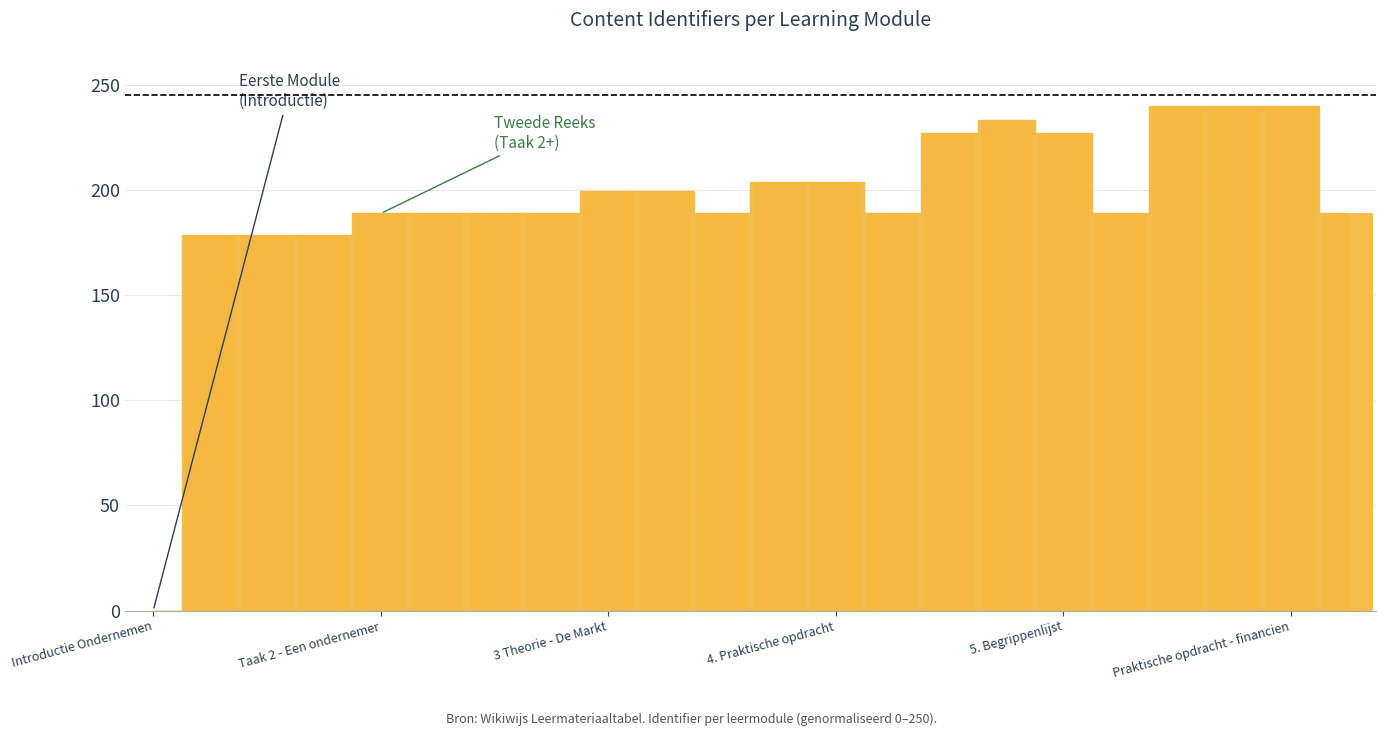

What is the maximum value shown in the chart?

240.0